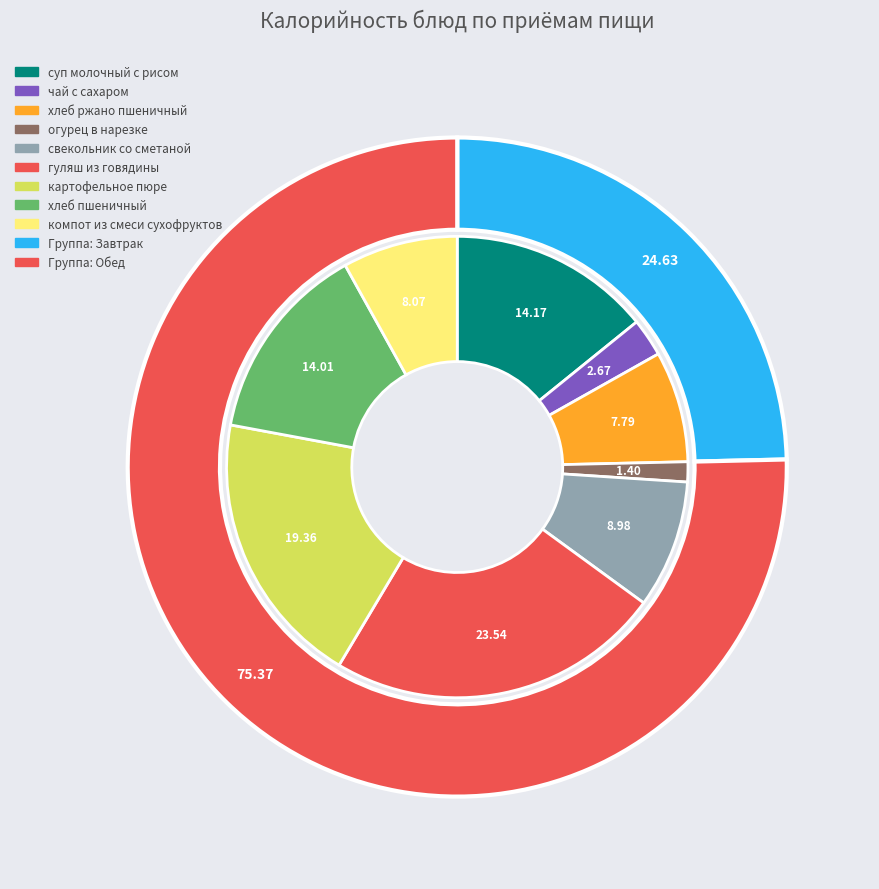

What percentage is NOT represented by хлеб ржано пшеничный?

92.2%